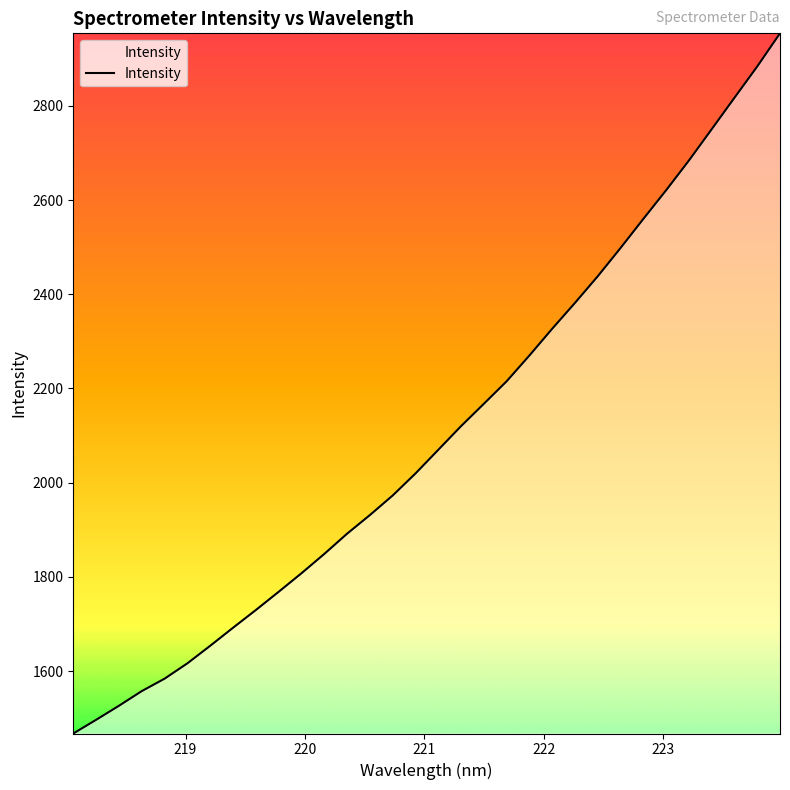

What is the difference between the maximum and minimum values?

1486.7